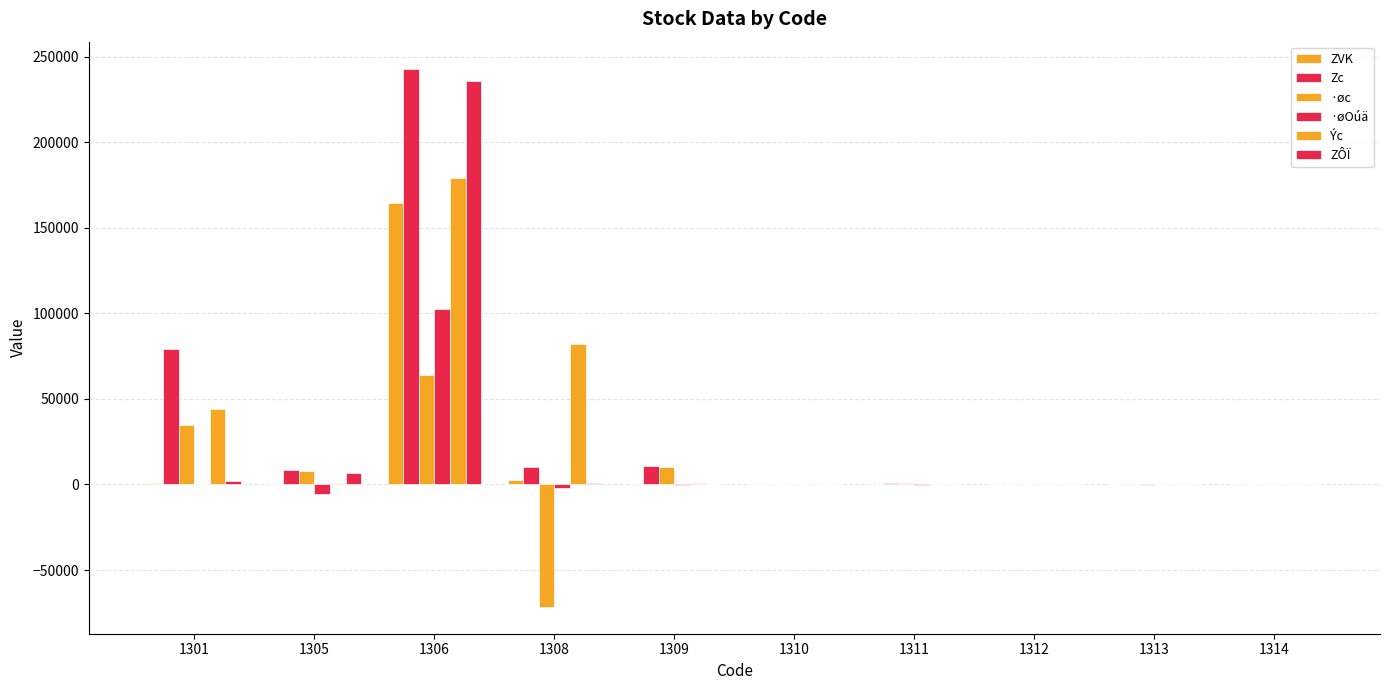

Count the number of categories in the chart.

10